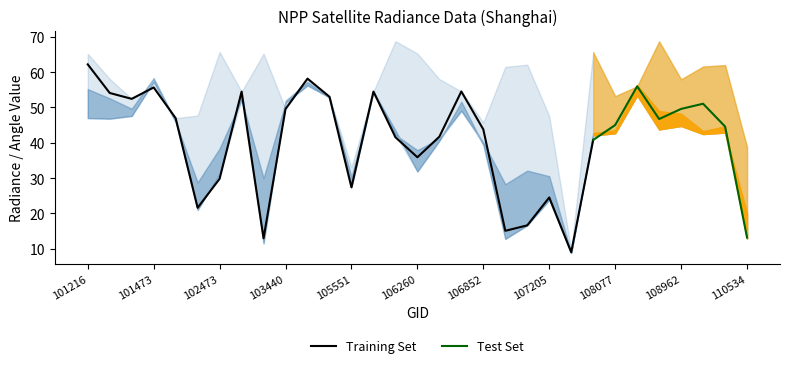

The value of Training Set at 107205 is 40.8. True or false?

False